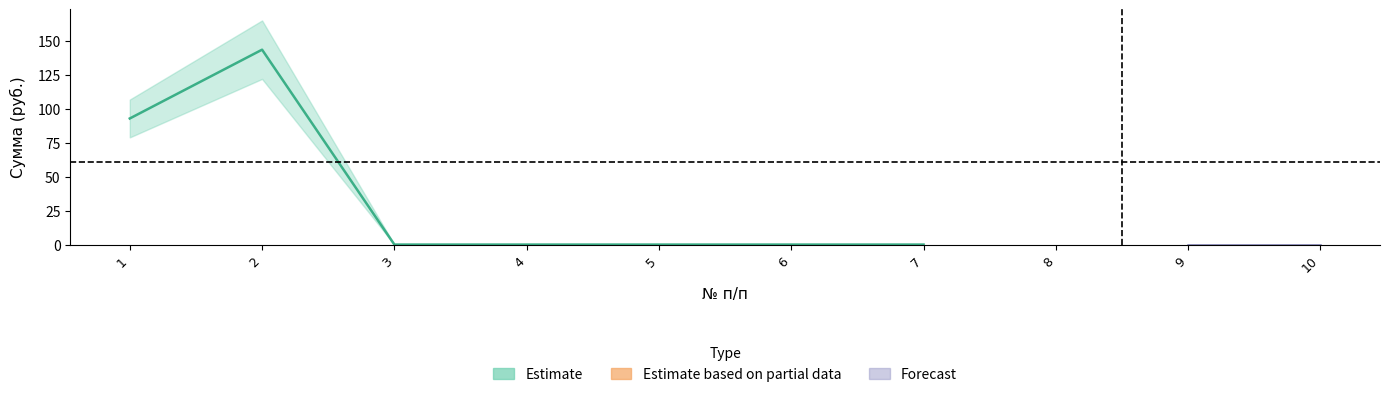

What is the difference between the second highest and second lowest values in the фонда капитального ремонта series?

92.8